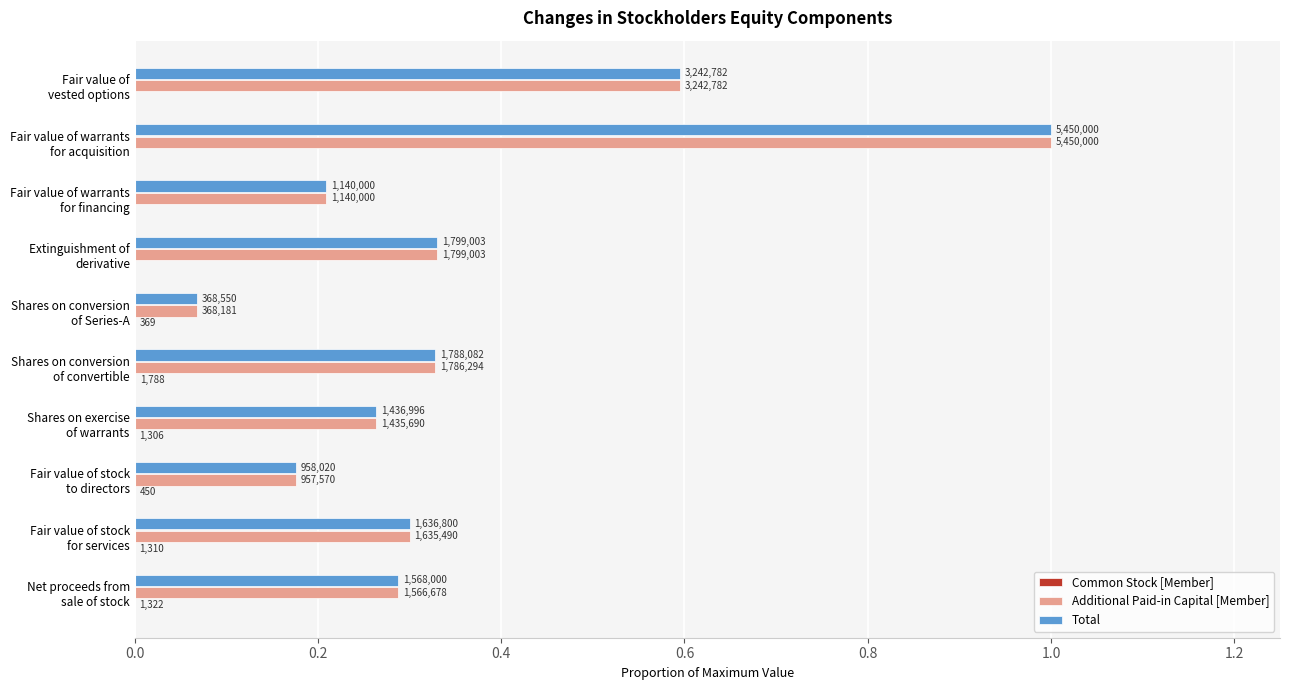

Which series has the largest total across all categories?

Total